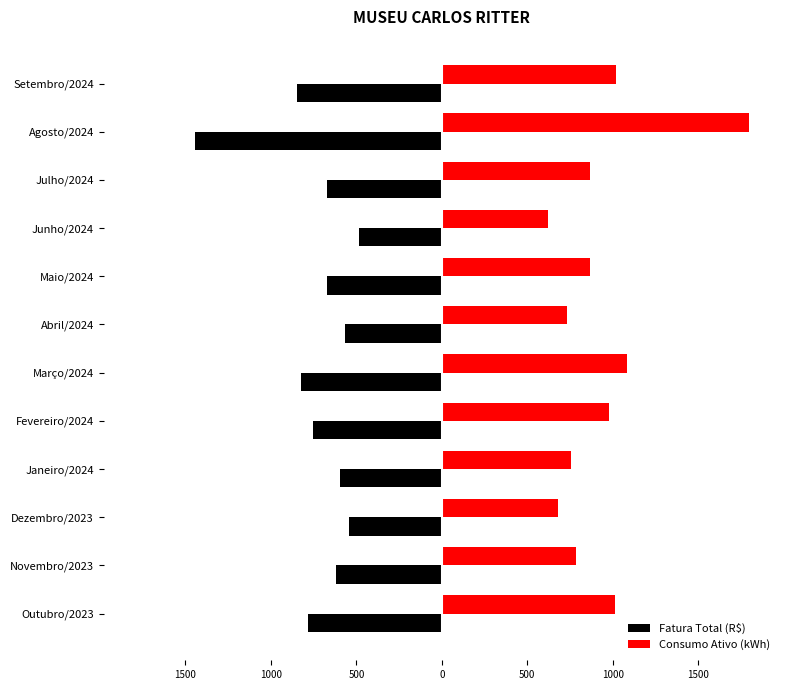

What are all the series names shown in the legend?

Fatura Total (R$), Consumo Ativo (kWh)